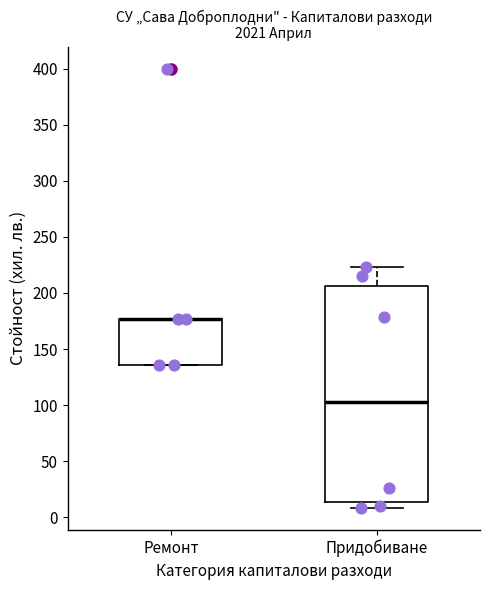

Reading left to right, transcribe this box plot: for each box, give where its median line is, the range the box spans, and where its two whiskers end, as read against the y-axis. The values are not printed on the chart, so give them approximately, as read against the axis.

Ремонт: median 175 (drawn on the box's upper edge), box 135 to 175, whiskers 135 to 175
Придобиване: median 100, box 15 to 205, whiskers 10 to 225